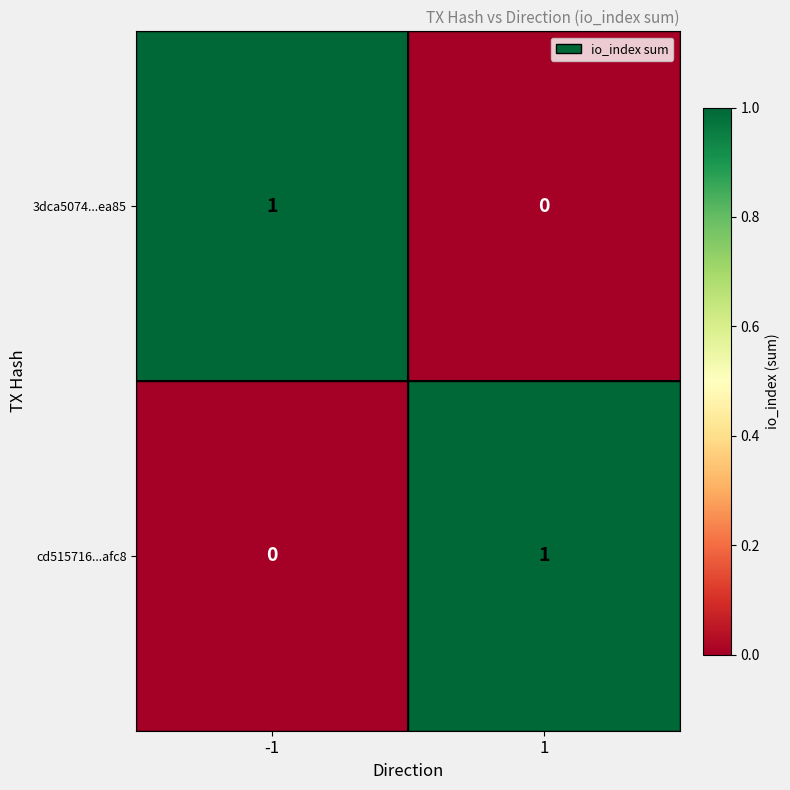

What is the total value across all series at 1?

1